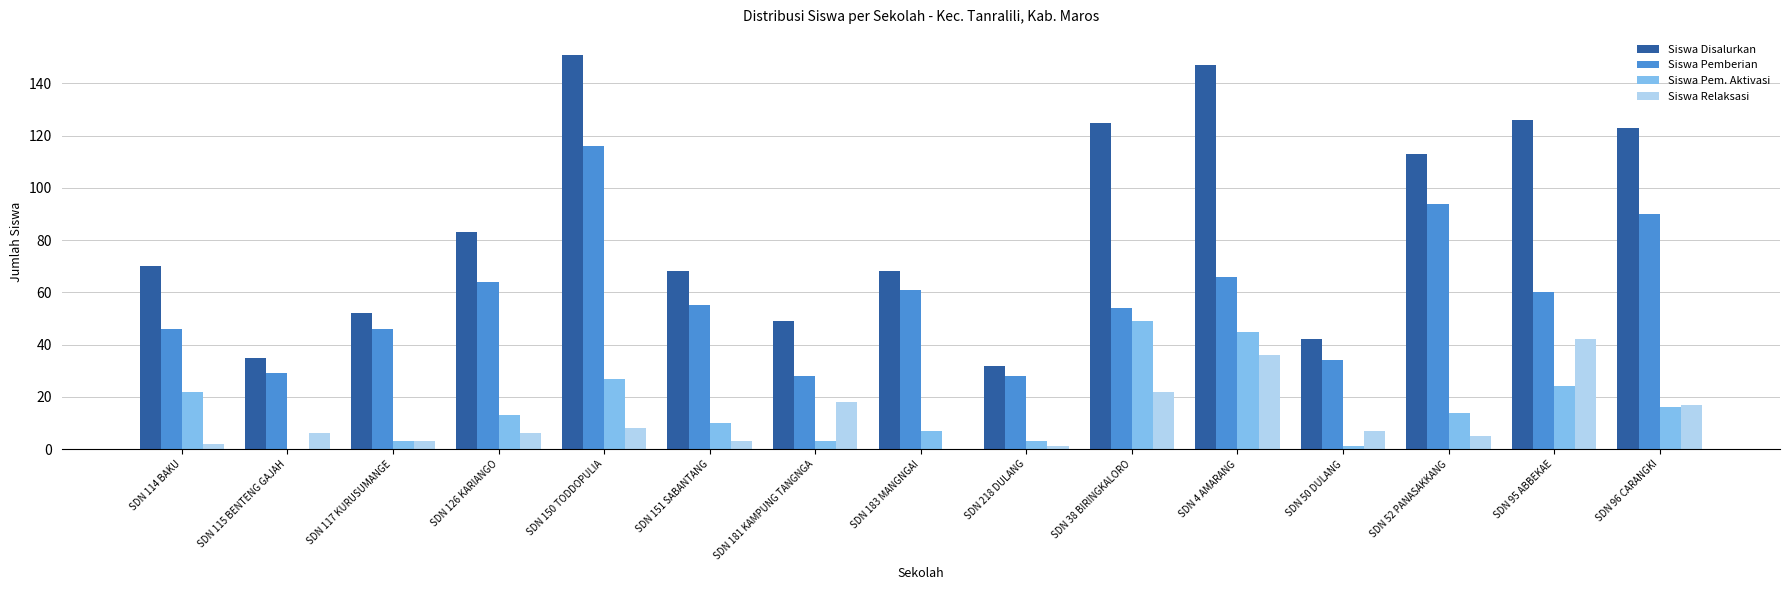

Reading left to right, what are all the values shown in this chart?

Siswa Disalurkan: SDN 114 BAKU=70	SDN 115 BENTENG GAJAH=35	SDN 117 KURUSUMANGE=52	SDN 126 KARIANGO=83	SDN 150 TODDOPULIA=151	SDN 151 SABANTANG=68	SDN 181 KAMPUNG TANGNGA=49	SDN 183 MANGNGAI=68	SDN 218 DULANG=32	SDN 38 BIRINGKALORO=125	SDN 4 AMARANG=147	SDN 50 DULANG=42	SDN 52 PANASAKKANG=113	SDN 95 ABBEKAE=126	SDN 96 CARANGKI=123
Siswa Pemberian: SDN 114 BAKU=46	SDN 115 BENTENG GAJAH=29	SDN 117 KURUSUMANGE=46	SDN 126 KARIANGO=64	SDN 150 TODDOPULIA=116	SDN 151 SABANTANG=55	SDN 181 KAMPUNG TANGNGA=28	SDN 183 MANGNGAI=61	SDN 218 DULANG=28	SDN 38 BIRINGKALORO=54	SDN 4 AMARANG=66	SDN 50 DULANG=34	SDN 52 PANASAKKANG=94	SDN 95 ABBEKAE=60	SDN 96 CARANGKI=90
Siswa Pem. Aktivasi: SDN 114 BAKU=22	SDN 115 BENTENG GAJAH=0	SDN 117 KURUSUMANGE=3	SDN 126 KARIANGO=13	SDN 150 TODDOPULIA=27	SDN 151 SABANTANG=10	SDN 181 KAMPUNG TANGNGA=3	SDN 183 MANGNGAI=7	SDN 218 DULANG=3	SDN 38 BIRINGKALORO=49	SDN 4 AMARANG=45	SDN 50 DULANG=1	SDN 52 PANASAKKANG=14	SDN 95 ABBEKAE=24	SDN 96 CARANGKI=16
Siswa Relaksasi: SDN 114 BAKU=2	SDN 115 BENTENG GAJAH=6	SDN 117 KURUSUMANGE=3	SDN 126 KARIANGO=6	SDN 150 TODDOPULIA=8	SDN 151 SABANTANG=3	SDN 181 KAMPUNG TANGNGA=18	SDN 183 MANGNGAI=0	SDN 218 DULANG=1	SDN 38 BIRINGKALORO=22	SDN 4 AMARANG=36	SDN 50 DULANG=7	SDN 52 PANASAKKANG=5	SDN 95 ABBEKAE=42	SDN 96 CARANGKI=17